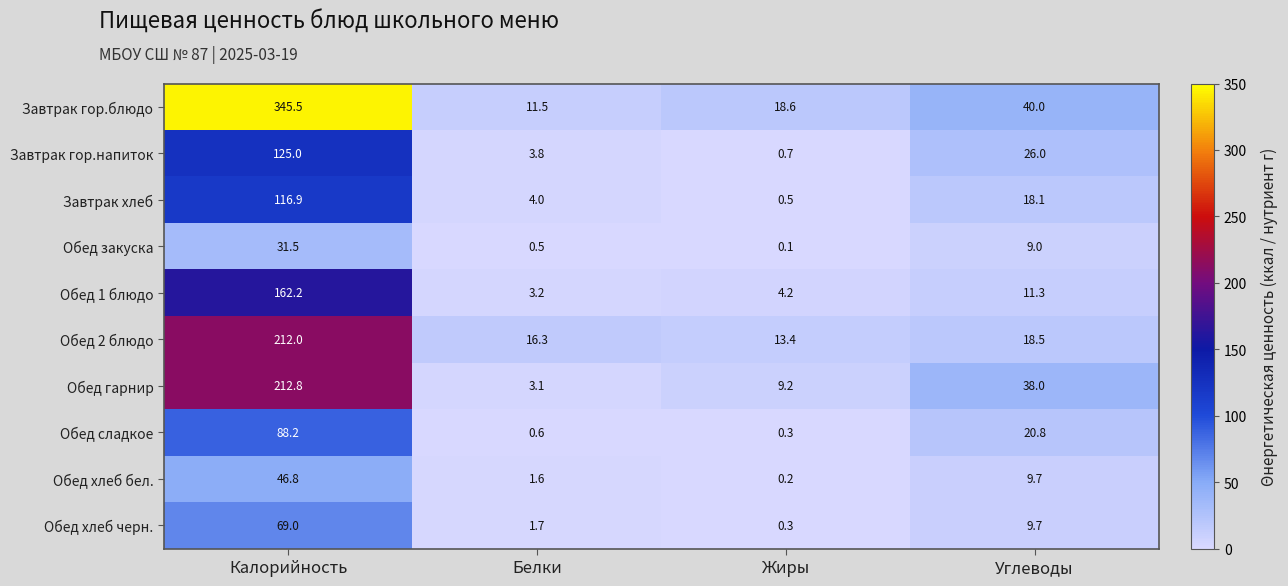

At Белки, list the series in order from largest to smallest.

Обед 2 блюдо, Завтрак гор.блюдо, Завтрак хлеб, Завтрак гор.напиток, Обед 1 блюдо, Обед гарнир, Обед хлеб черн., Обед хлеб бел., Обед сладкое, Обед закуска